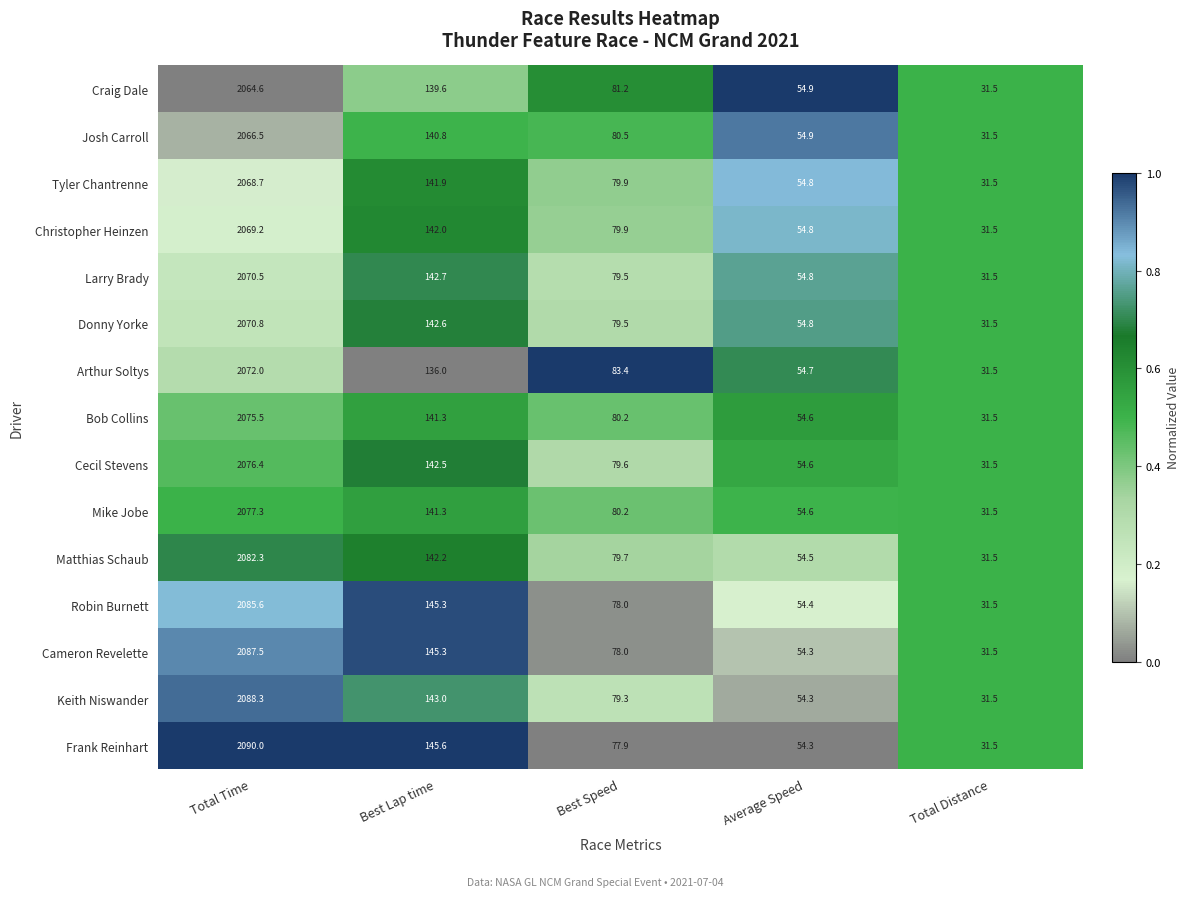

The value of Cecil Stevens at Best Speed is 79.6. True or false?

True